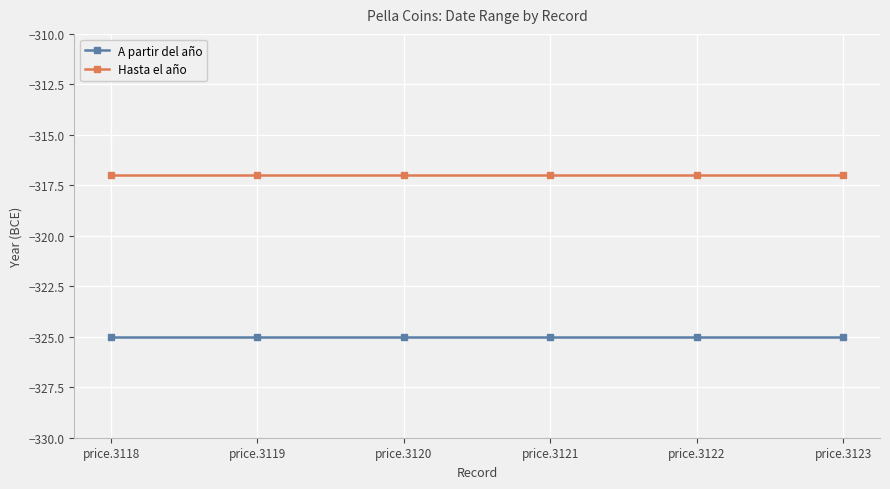

Is it true that A partir del año equals -325 at price.3121?

True